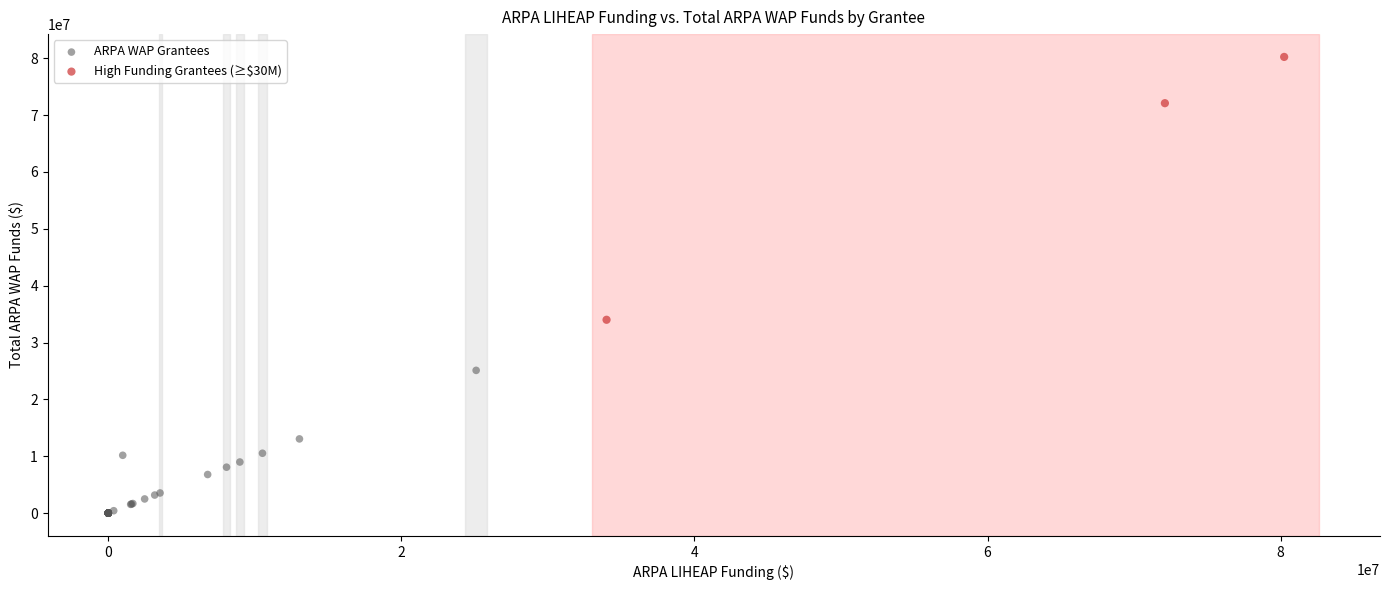

Which series has the widest spread of Y values?

High Funding Grantees (≥$30M)